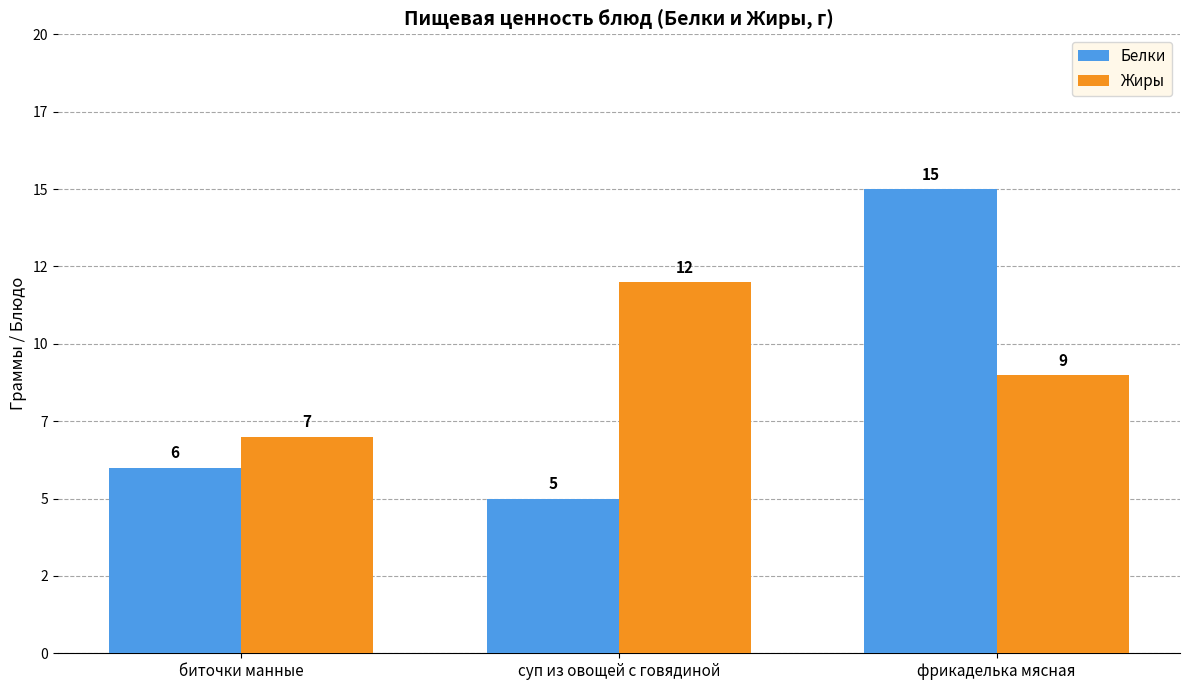

What value does the Жиры series have at суп из овощей с говядиной?

12